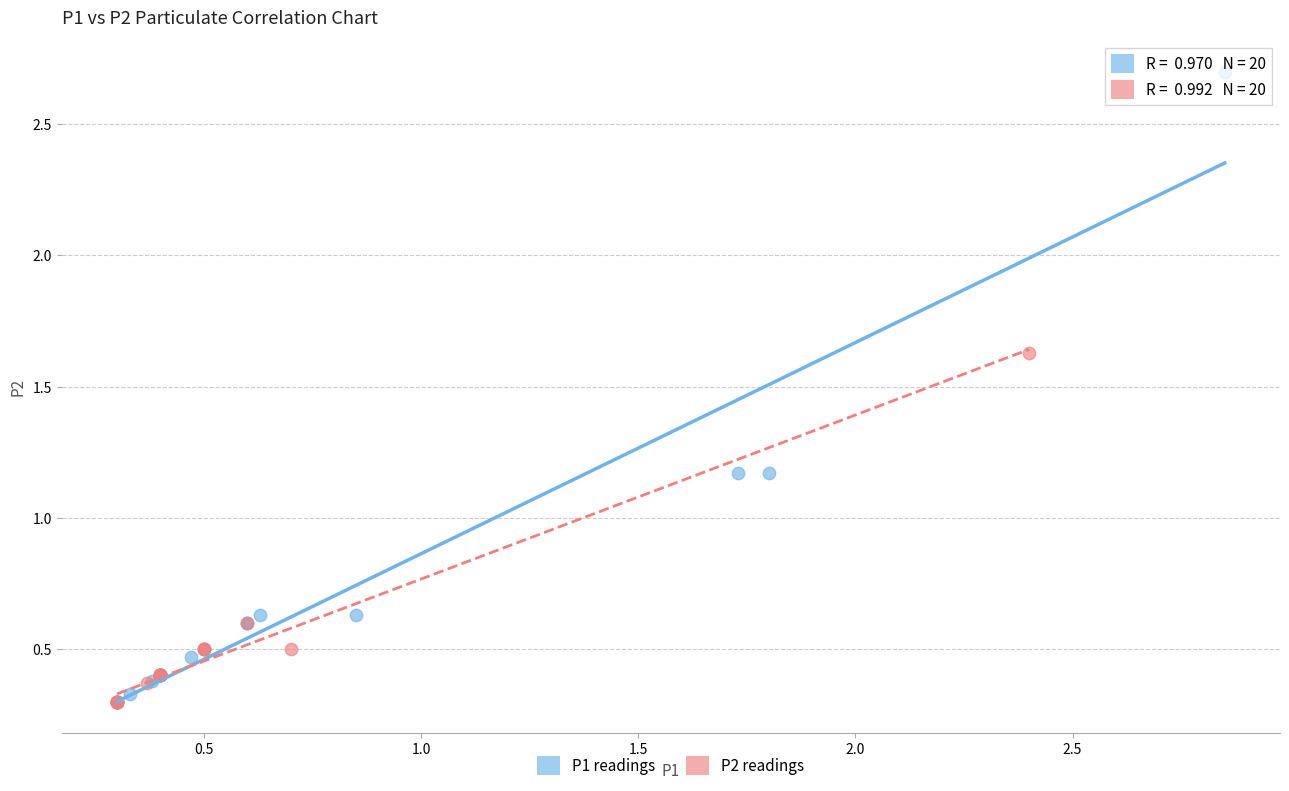

Which series has the largest Y range (max minus min)?

P1 readings